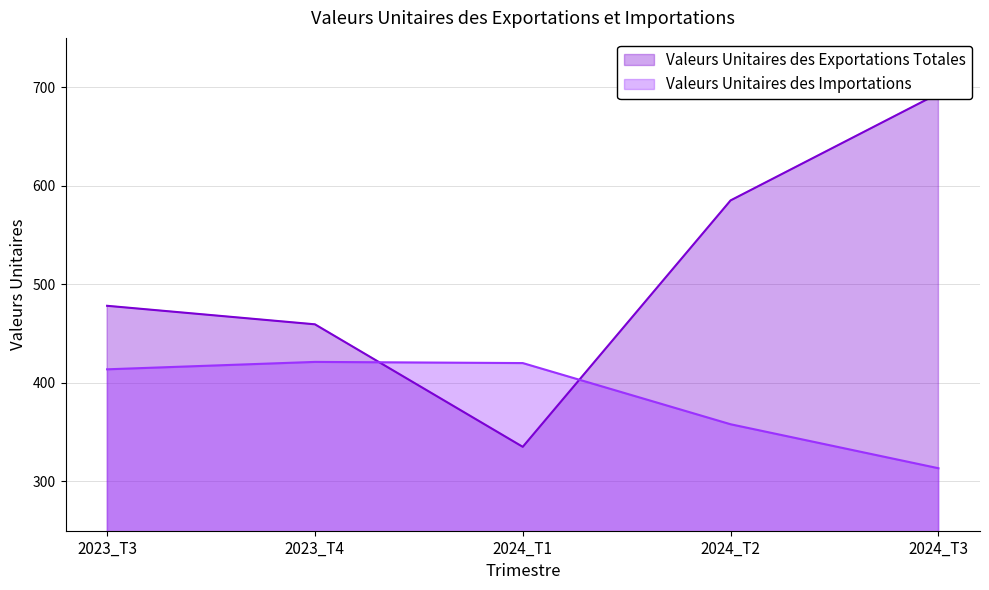

What is the difference between the maximum and minimum values in the Valeurs Unitaires des Exportations Totales series?

358.5